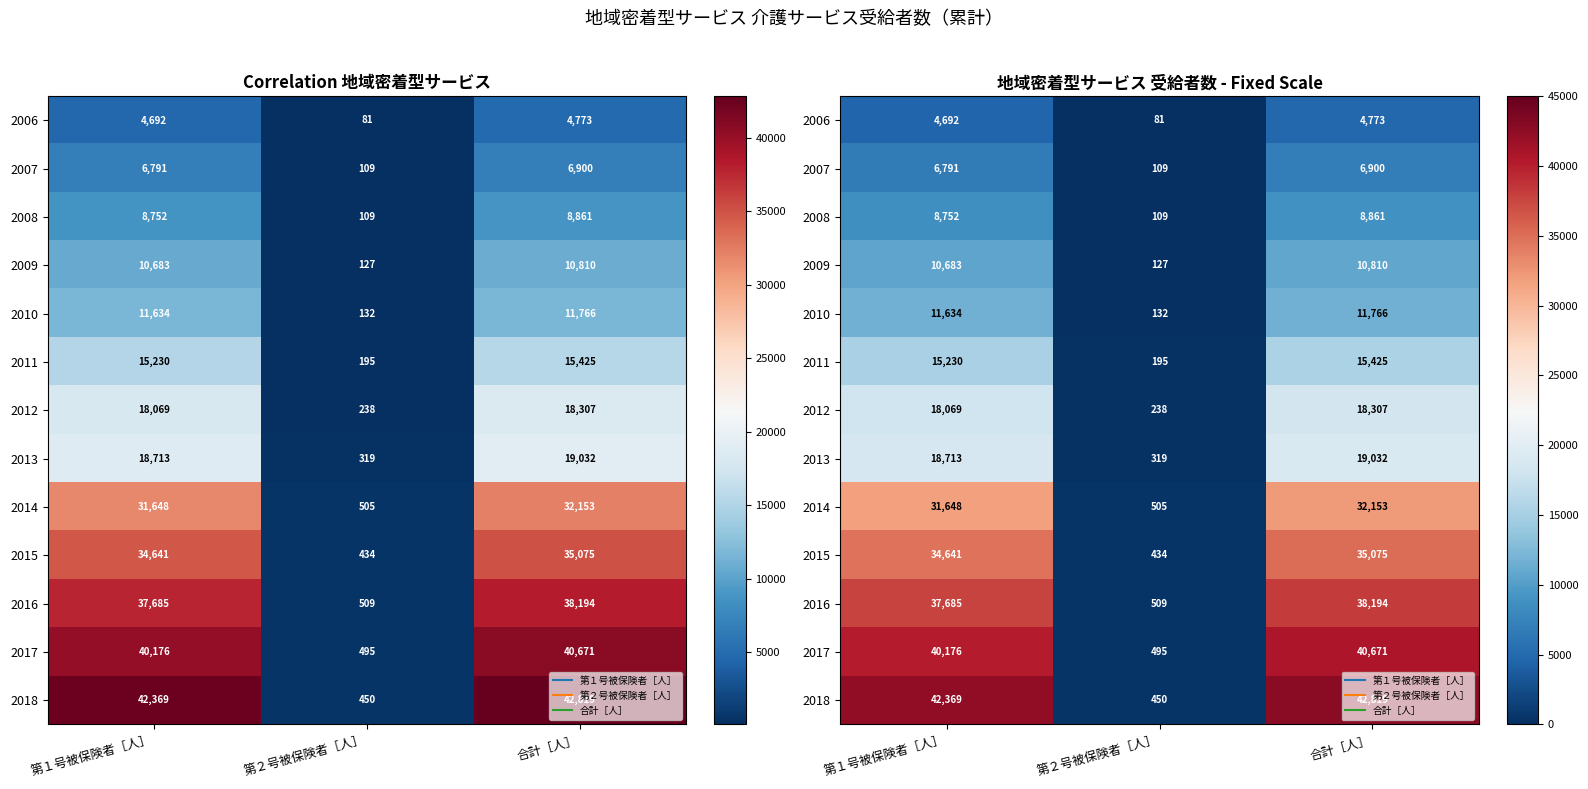

What is the average value of the 2010 series?

7844